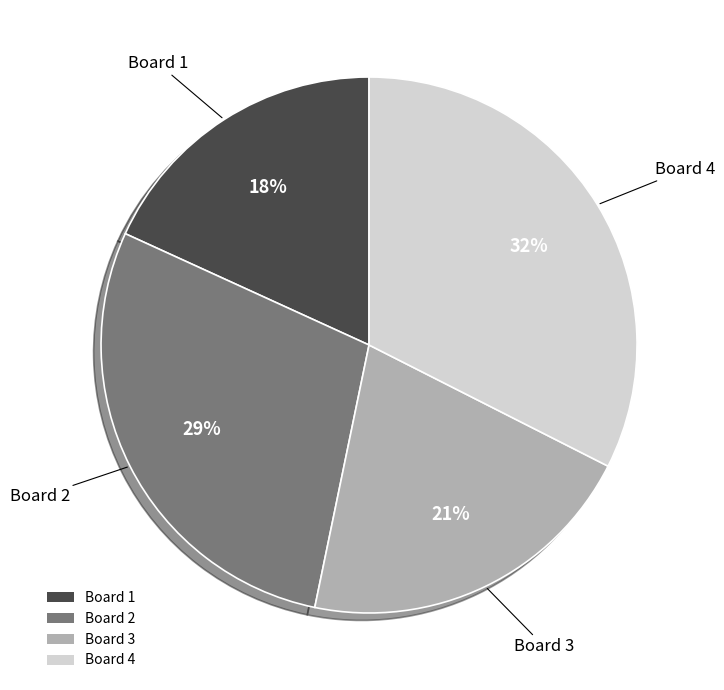

How many segments does this pie chart have?

4